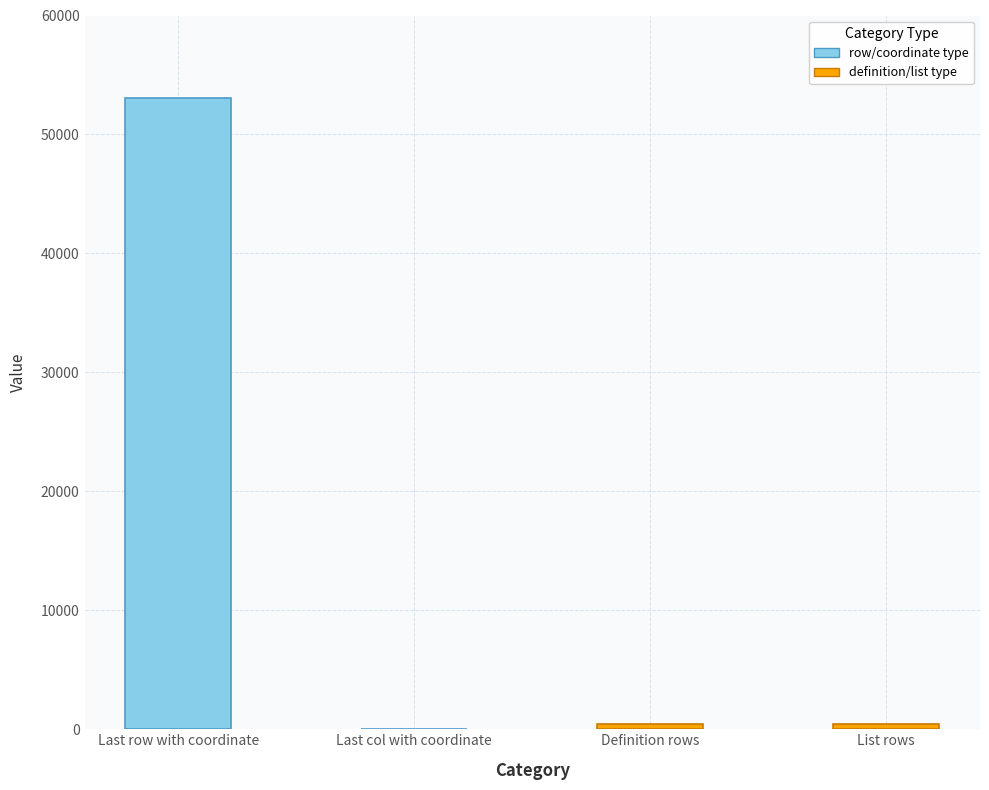

Is it true that the value at Definition rows is 461?

True